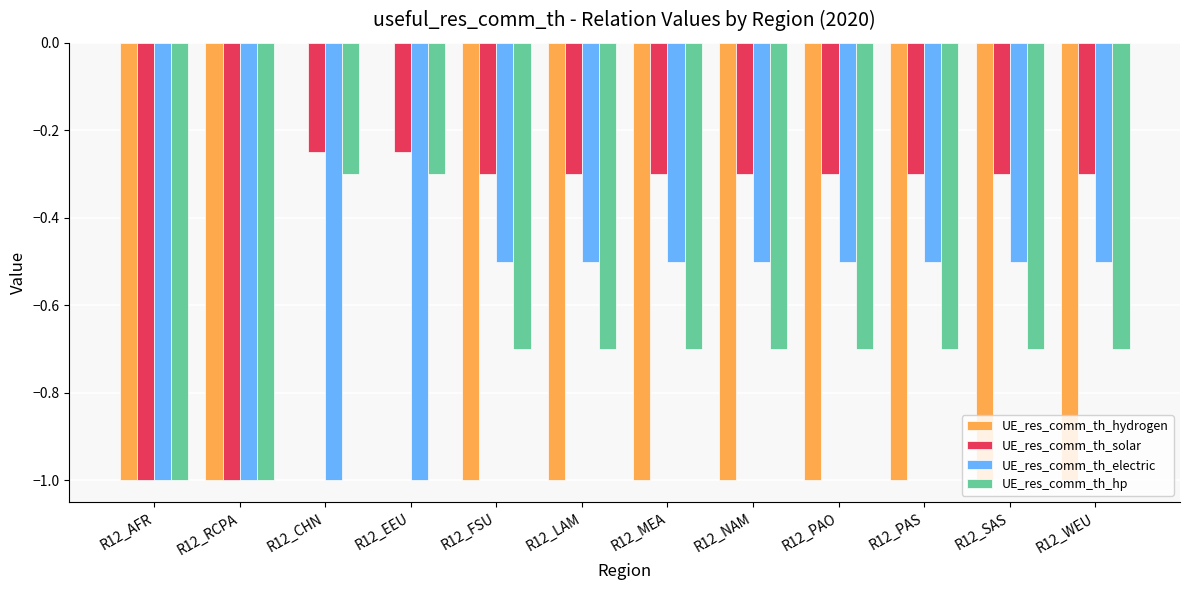

Between R12_RCPA and R12_FSU, which series saw the biggest shift?

UE_res_comm_th_solar